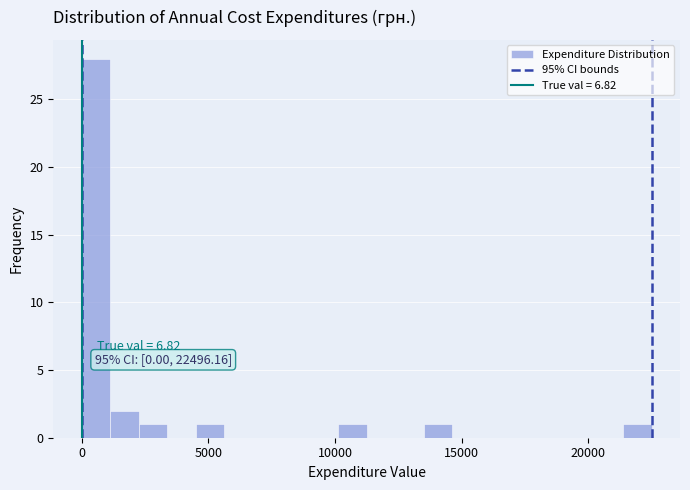

Around what value on the x-axis is the tallest bar? Give the approximate position of its centre, as read against the axis.

500